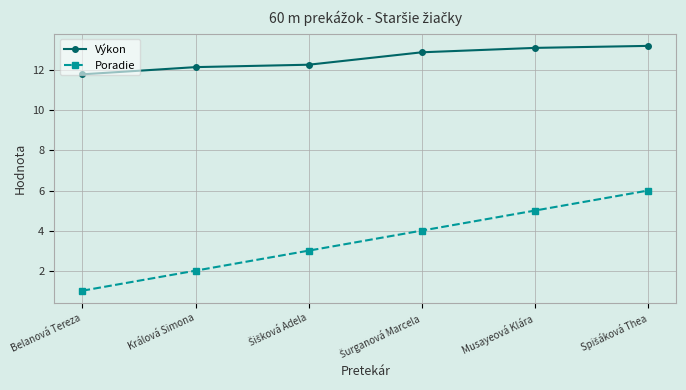

Which series has the widest spread of values?

Poradie